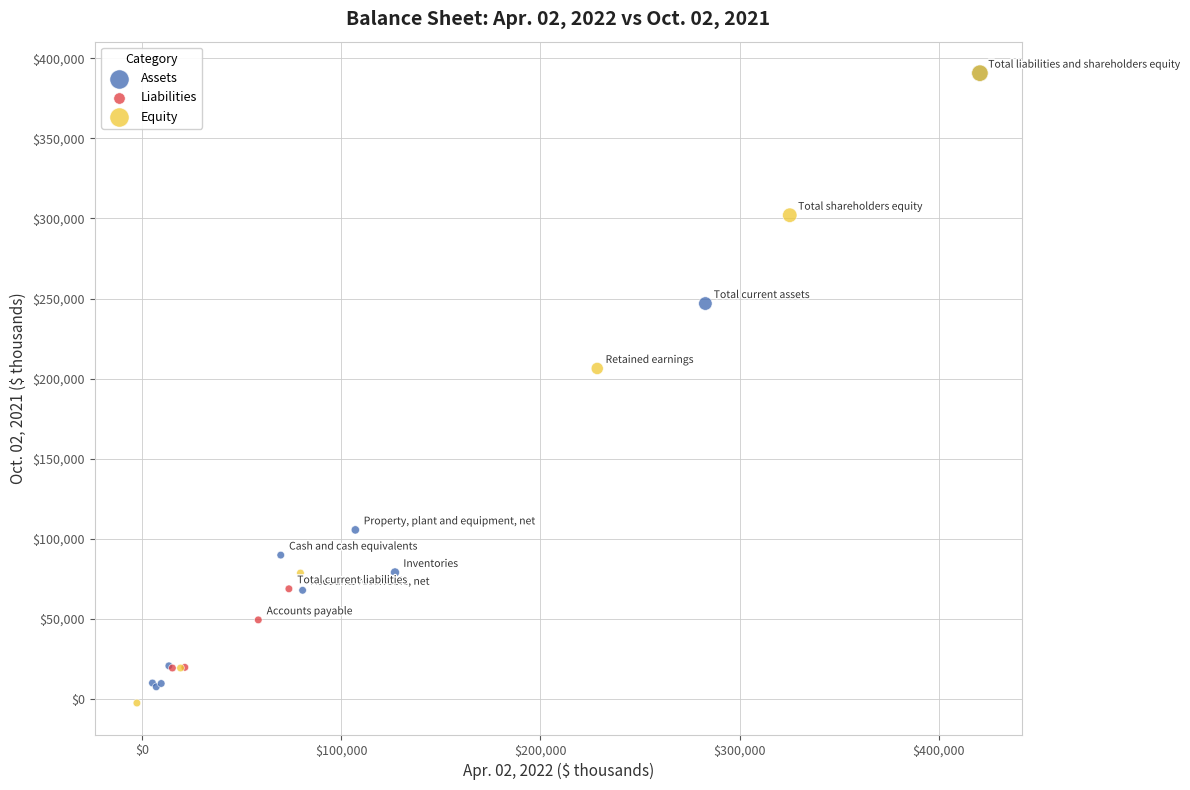

Which series has the largest Y range (max minus min)?

Equity